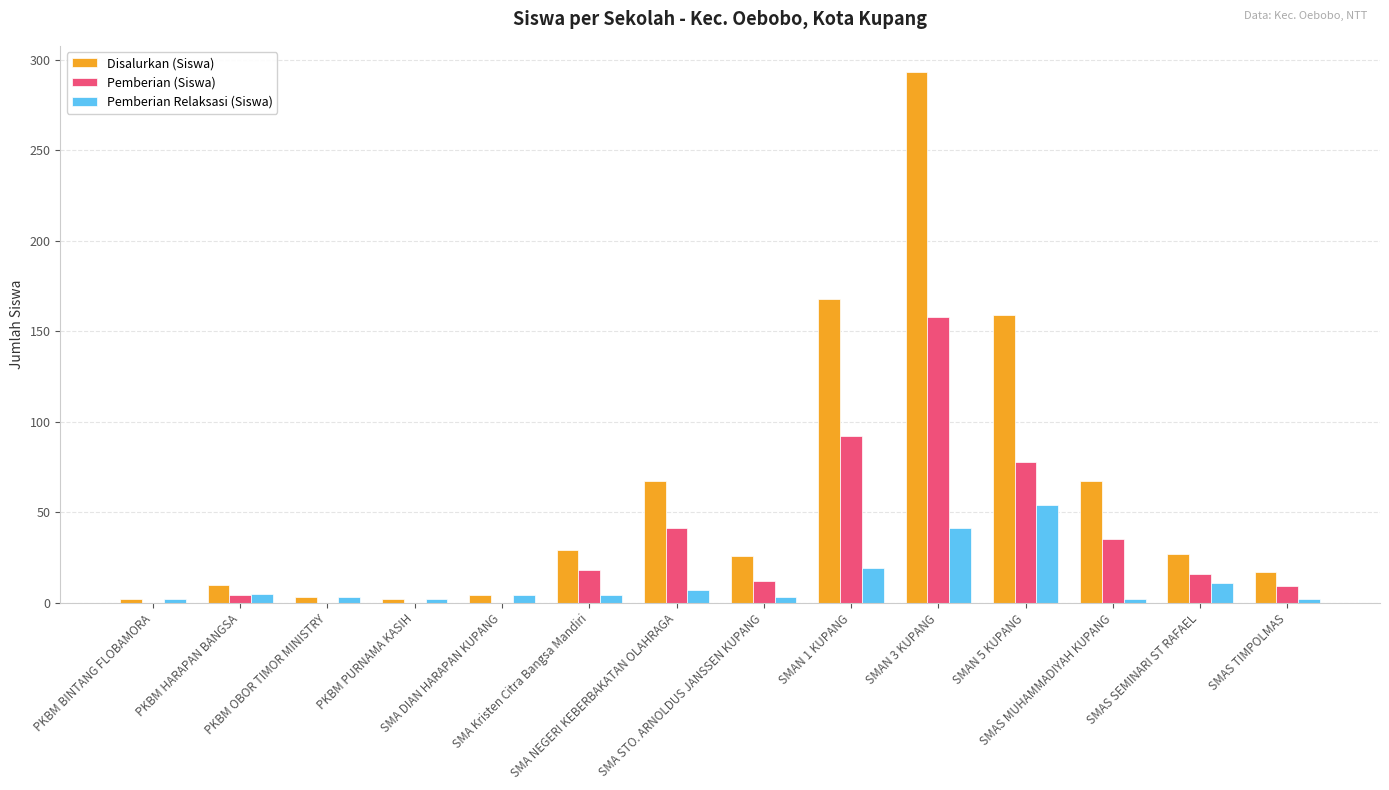

What are all the series names shown in the legend?

Disalurkan (Siswa), Pemberian (Siswa), Pemberian Relaksasi (Siswa)